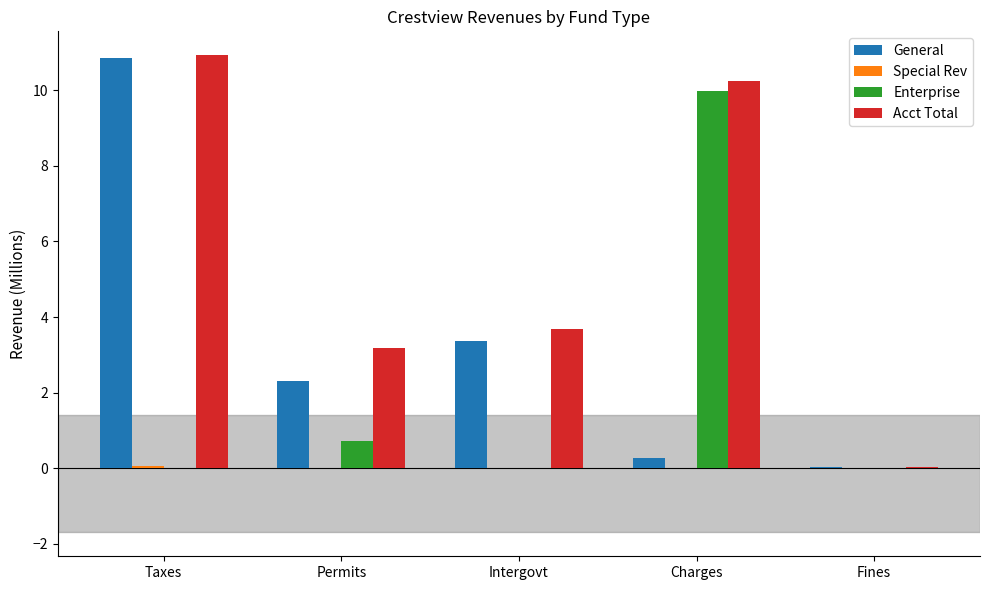

How many categories are shown in the chart?

5